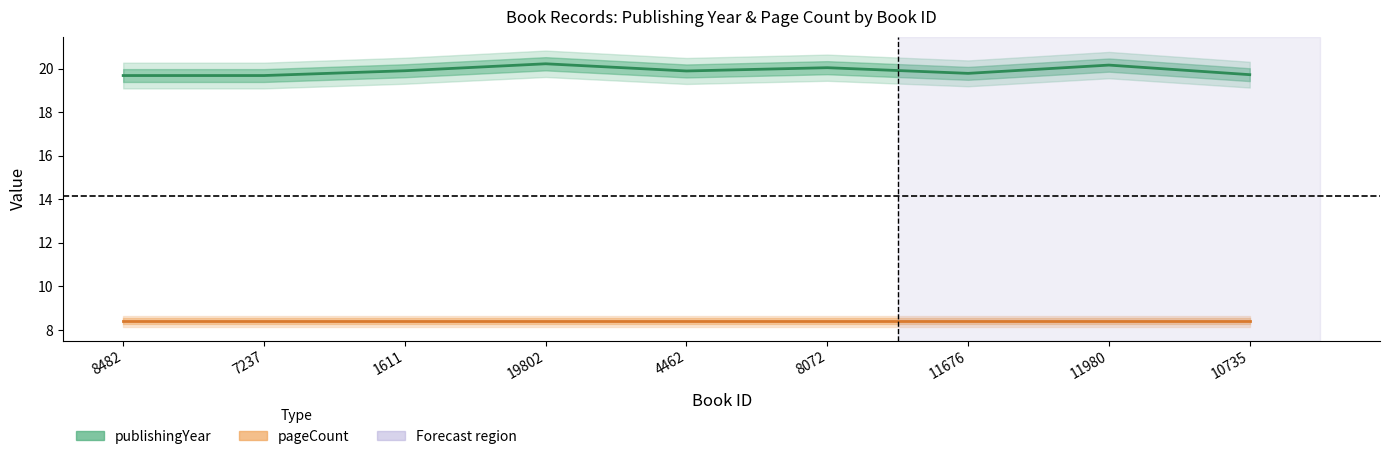

List the labels in order of publishingYear value, smallest first.

8482, 7237, 10735, 11676, 4462, 1611, 8072, 11980, 19802